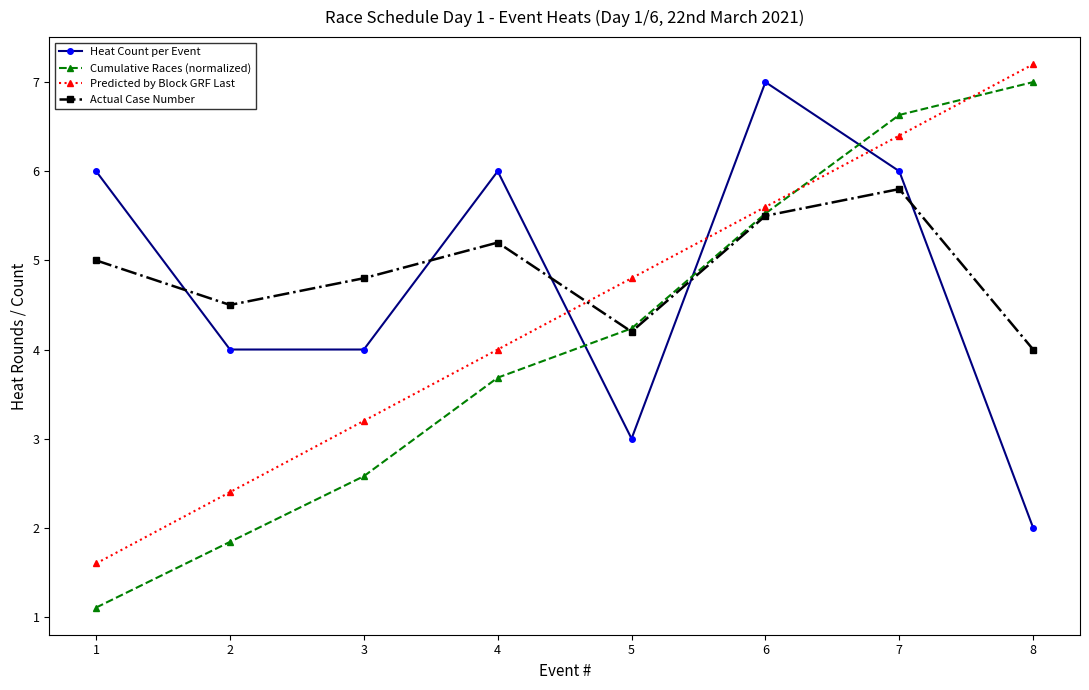

What is the sum of the Predicted by Block GRF Last values at 5 and 3?

8.0